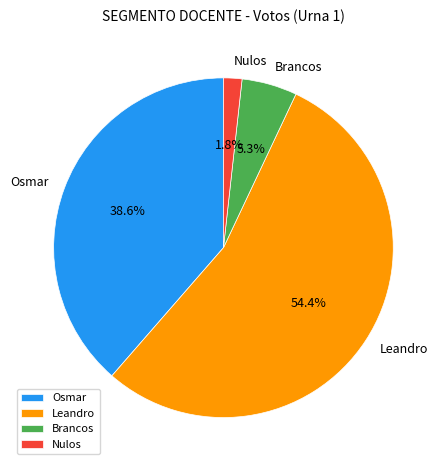

To the nearest percent, what is the average slice percentage?

25%